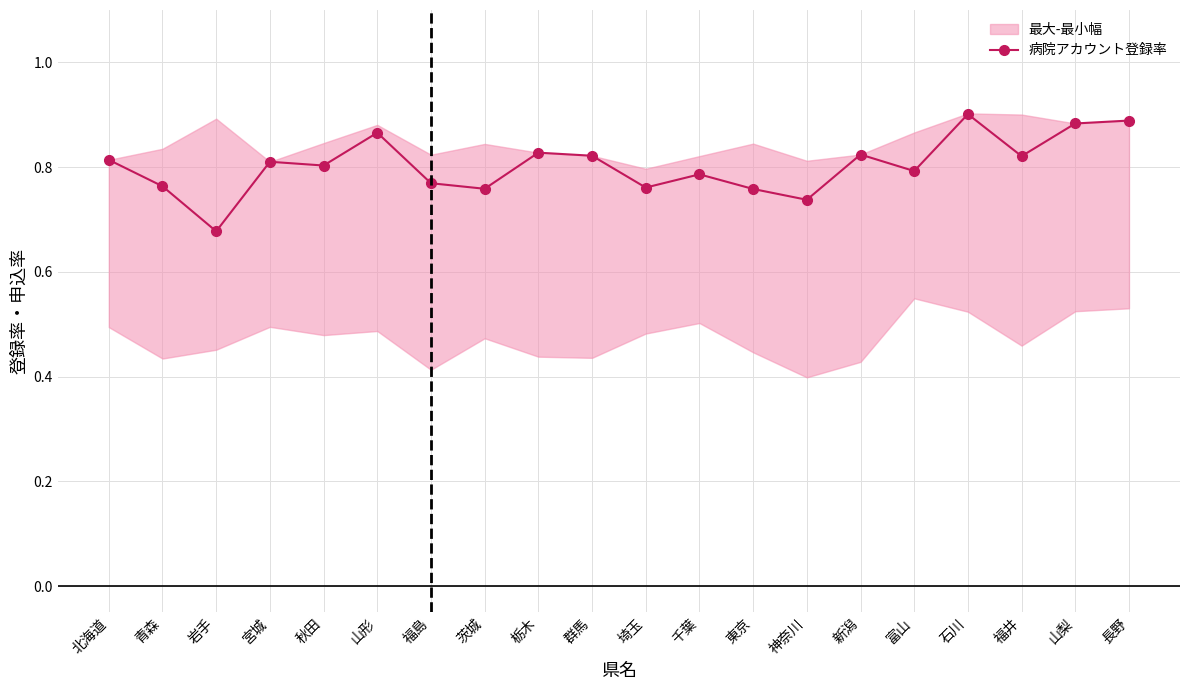

List the labels in order of value, smallest first.

岩手, 神奈川, 東京, 茨城, 埼玉, 青森, 福島, 千葉, 富山, 秋田, 宮城, 北海道, 福井, 群馬, 新潟, 栃木, 山形, 山梨, 長野, 石川